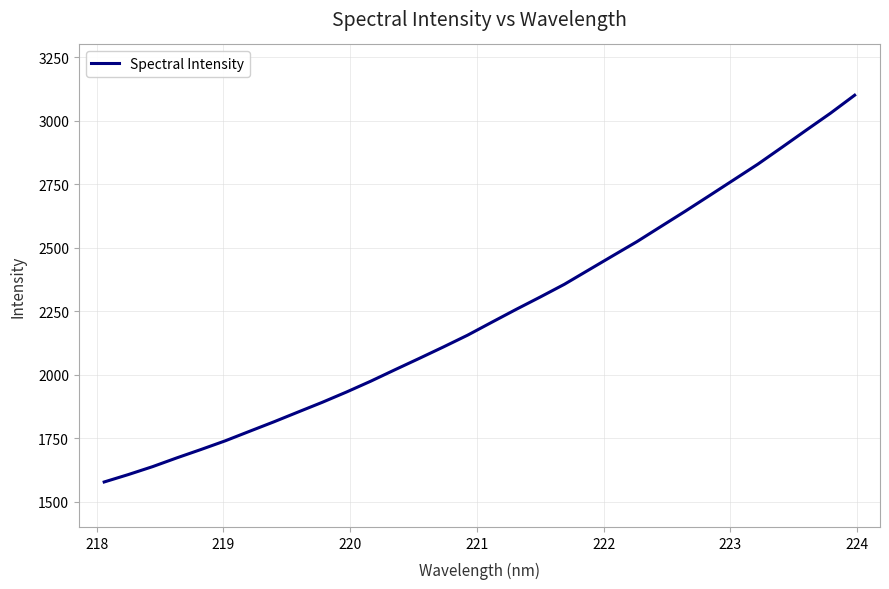

What is the difference between the maximum and minimum values?

1523.0